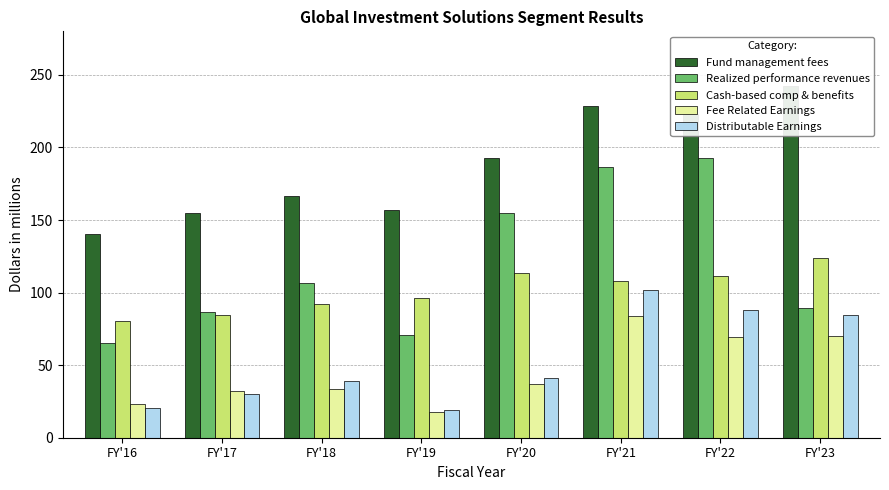

Reading left to right, transcribe all the data shown in this chart.

Fund management fees: 140.3	154.9	166.8	157.1	193.0	228.4	222.9	242.4
Realized performance revenues: 65.6	86.4	106.4	70.7	155.1	186.8	192.6	89.7
Cash-based comp & benefits: 80.5	84.7	92.0	96.3	113.5	108.2	111.7	123.6
Fee Related Earnings: 23.3	32.1	33.9	17.4	37.3	84.2	69.3	70.2
Distributable Earnings: 20.4	30.4	38.9	18.8	41.4	102.1	87.9	84.3